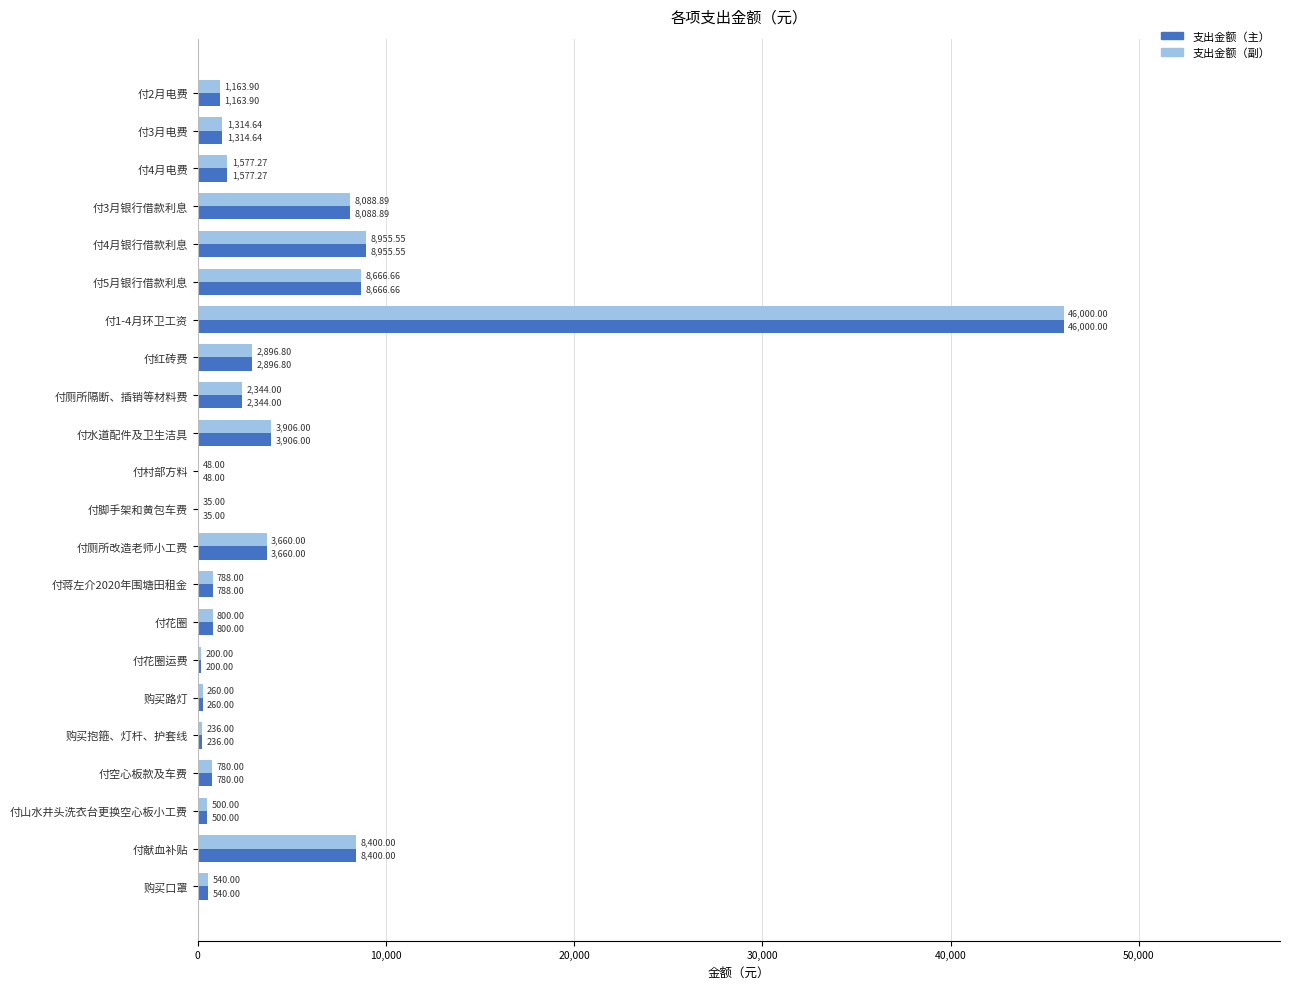

What is the total value across all series at 付脚手架和黄包车费?

70.0